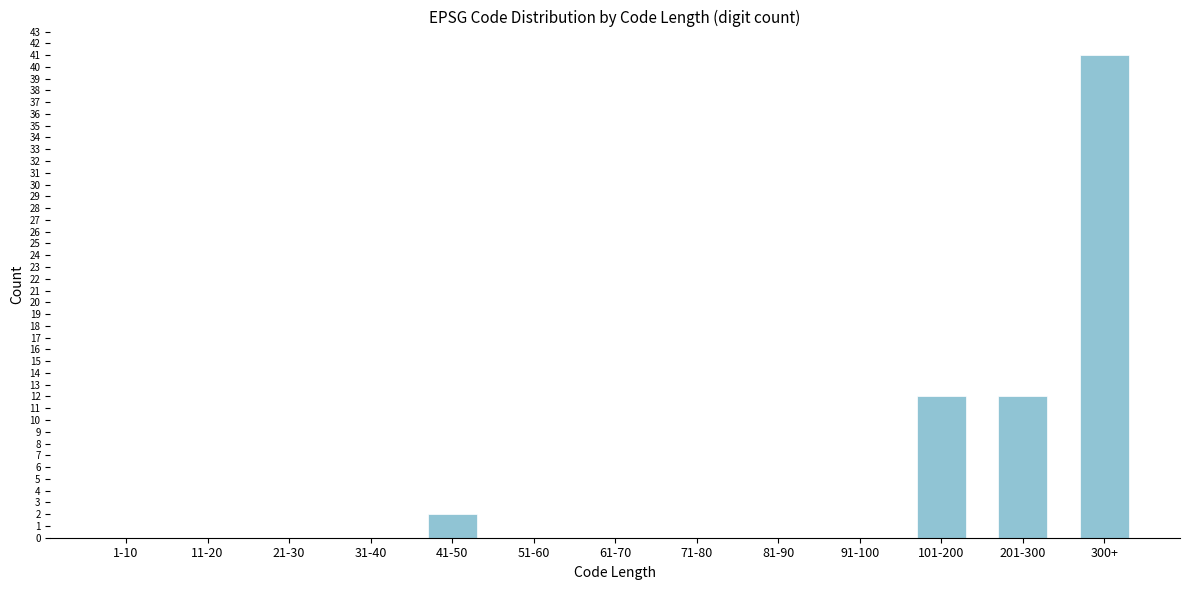

Reading right to left, transcribe all the data shown in this chart.

300+=41	201-300=12	101-200=12	91-100=0	81-90=0	71-80=0	61-70=0	51-60=0	41-50=2	31-40=0	21-30=0	11-20=0	1-10=0